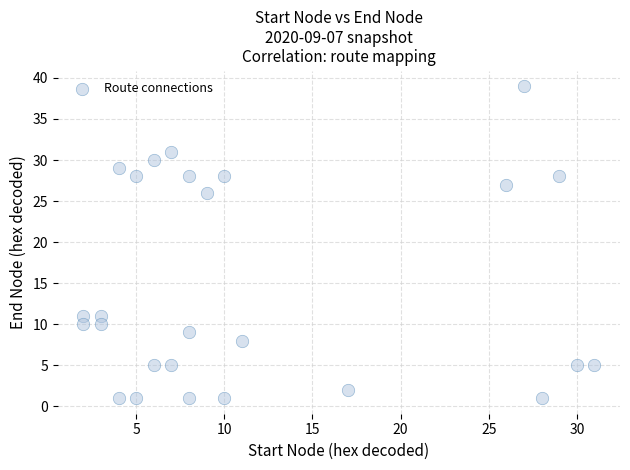

What is the range of X values (max minus min)?

29